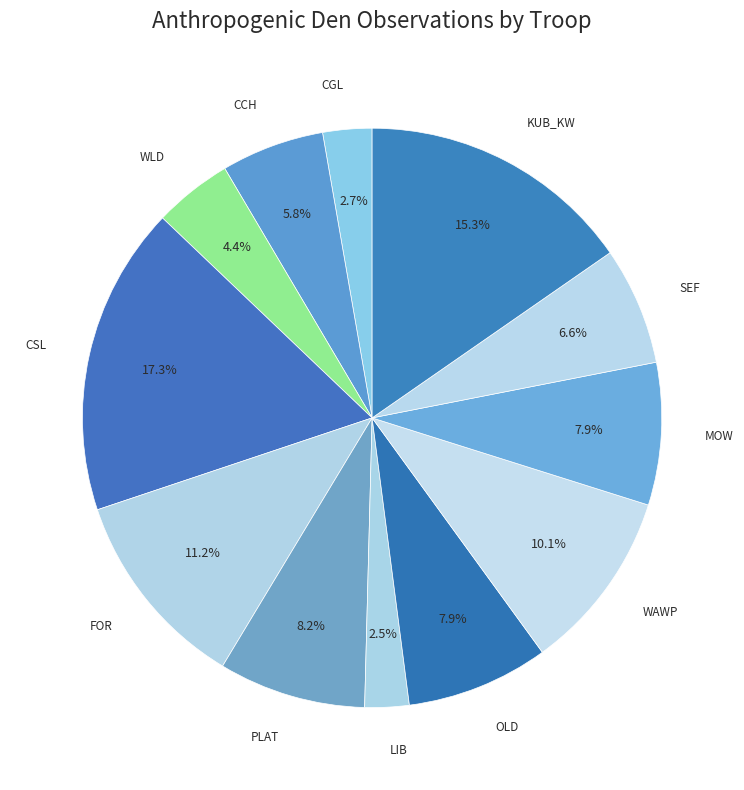

How many segments does this pie chart have?

12